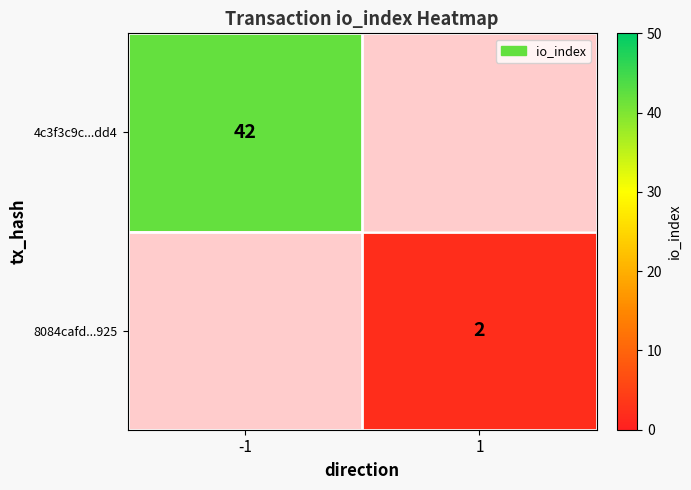

Is the value of 4c3f3c9c...dd4 at -1 greater than the value of 8084cafd...925 at 1?

Yes